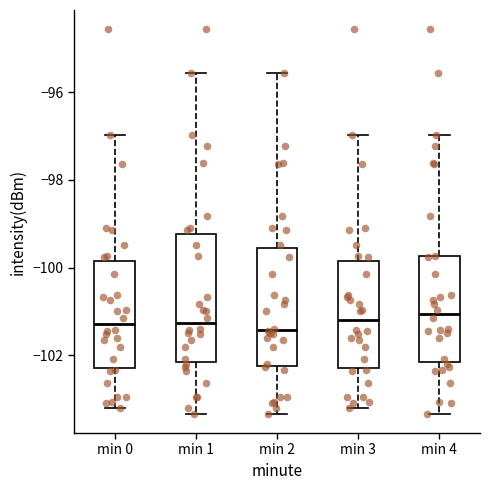

Reading left to right, transcribe this box plot: for each box, give where its median line is, the range the box spans, and where its two whiskers end, as read against the y-axis. The values are not printed on the chart, so give them approximately, as read against the axis.

min 0: median -101.2, box -102.2 to -99.8, whiskers -103.2 to -97.0
min 1: median -101.2, box -102.2 to -99.2, whiskers -103.4 to -95.6
min 2: median -101.4, box -102.2 to -99.6, whiskers -103.4 to -95.6
min 3: median -101.2, box -102.2 to -99.8, whiskers -103.2 to -97.0
min 4: median -101.0, box -102.2 to -99.8, whiskers -103.4 to -97.0